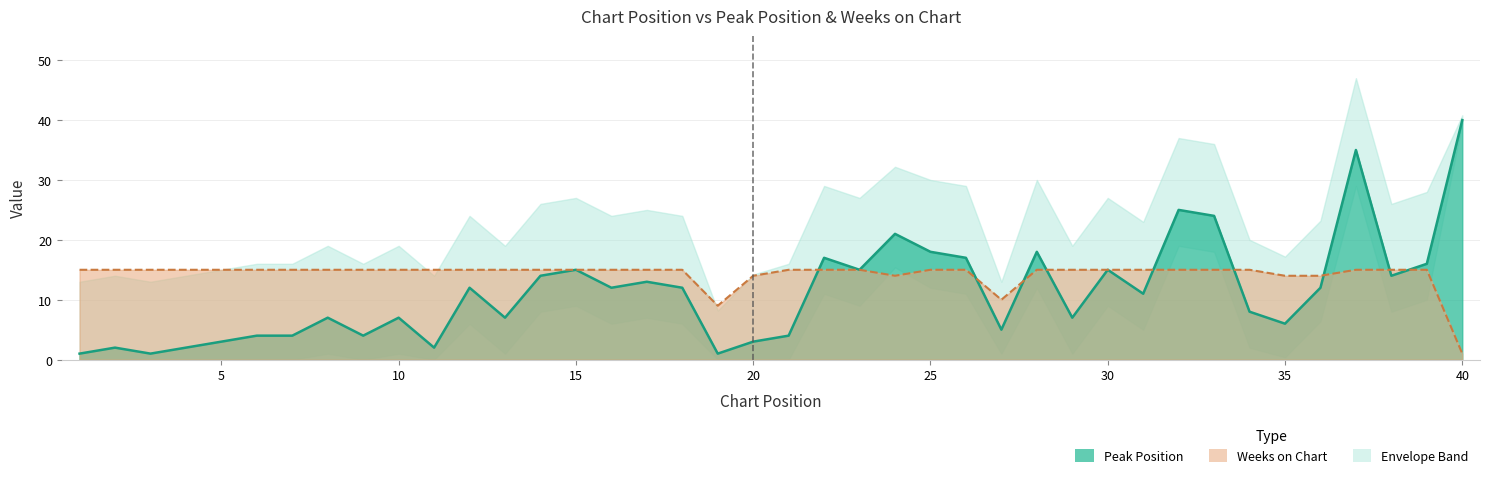

After their last crossing, which series has the higher values: Weeks on Chart or Peak Position?

Peak Position